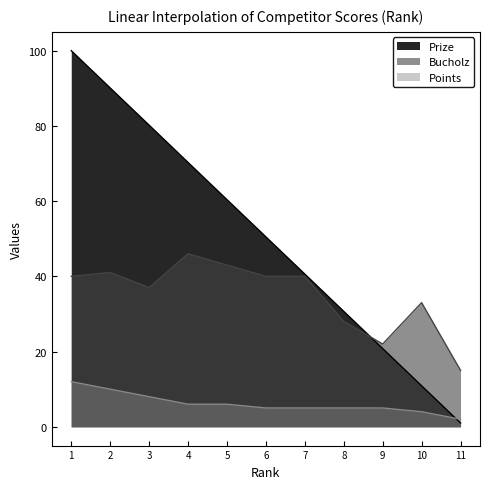

Rank the categories by Bucholz value from highest to lowest.

4, 5, 2, 1, 6, 7, 3, 10, 8, 9, 11